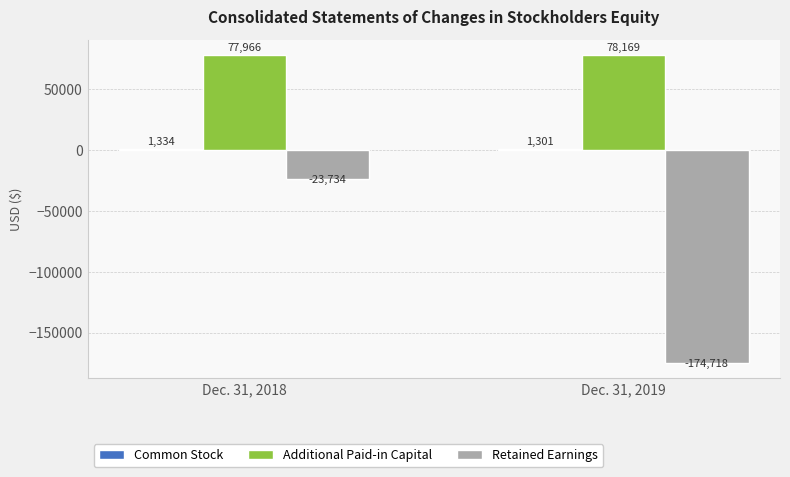

How many bars are there in each group?

3